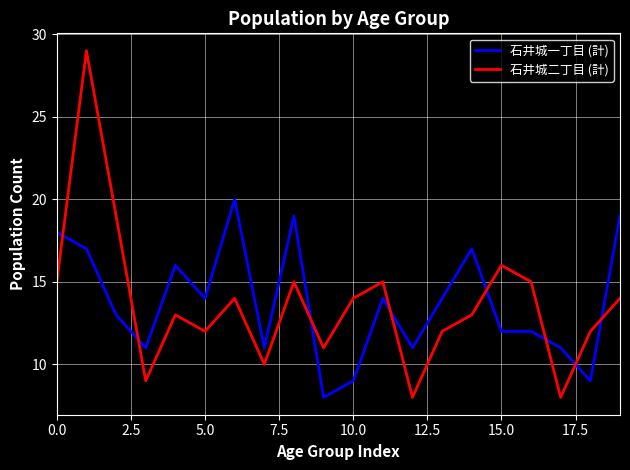

After their last crossing, which series has the higher values: 石井城二丁目 (計) or 石井城一丁目 (計)?

石井城一丁目 (計)